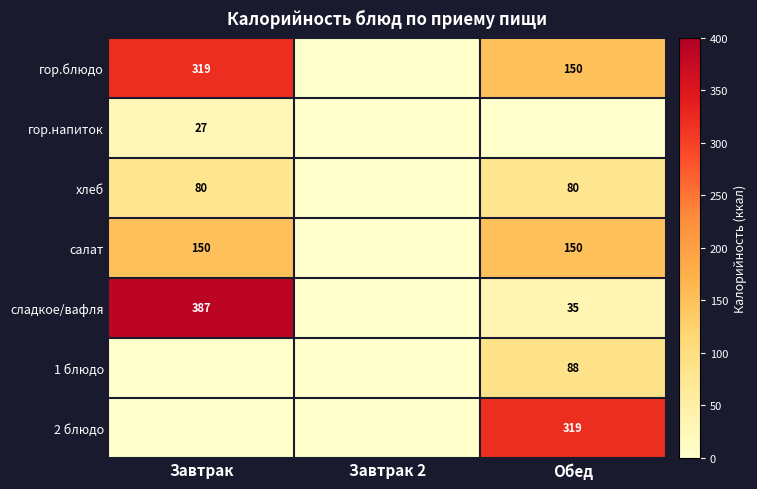

True or false: 1 блюдо has a value of 118 at Обед.

False